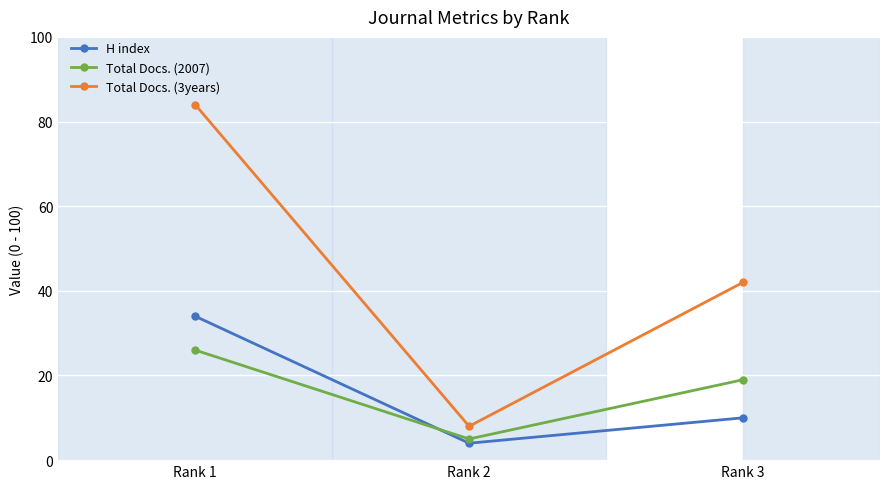

Which series changed the most between Rank 1 and Rank 2?

Total Docs. (3years)